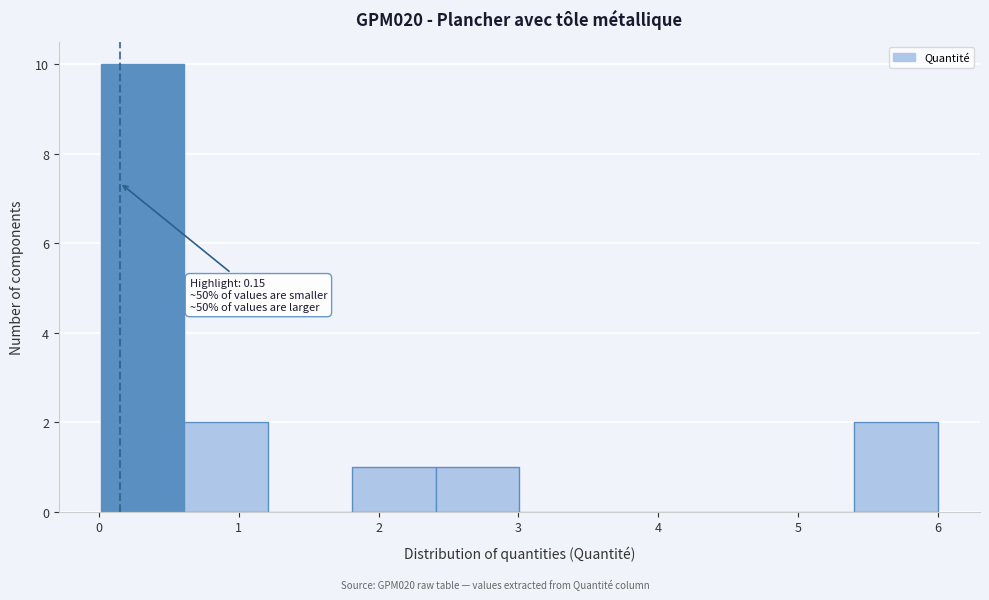

Which range on the x-axis has the tallest bar?

0.0 to 0.6